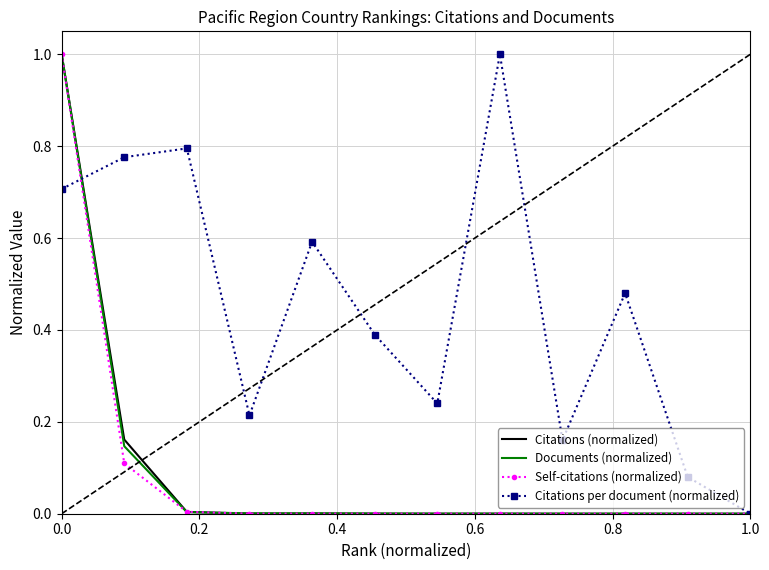

What is the maximum value shown in the chart?

1.0